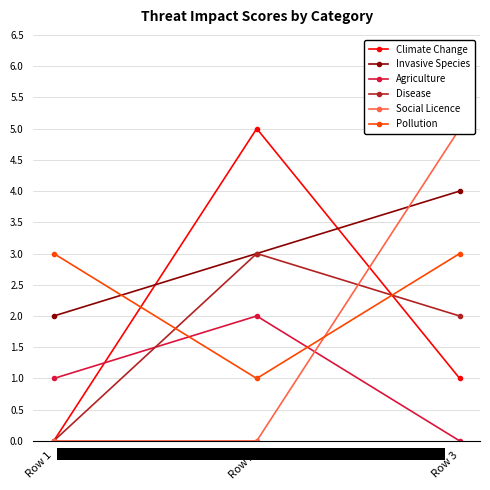

List the labels in order of Agriculture value, smallest first.

Row 3, Row 1, Row 2